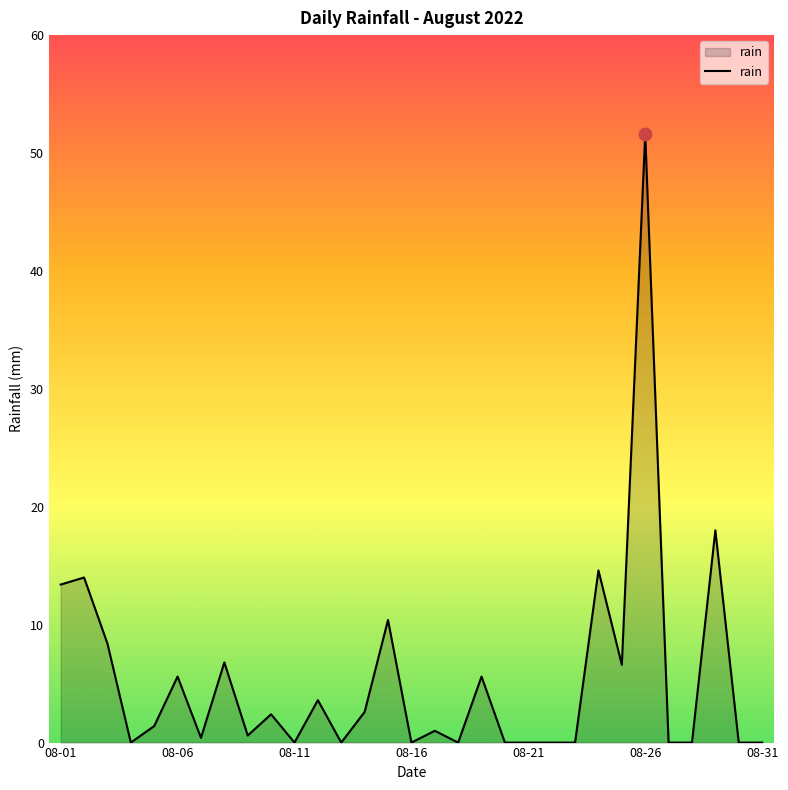

What is the difference between the maximum and minimum values?

51.6